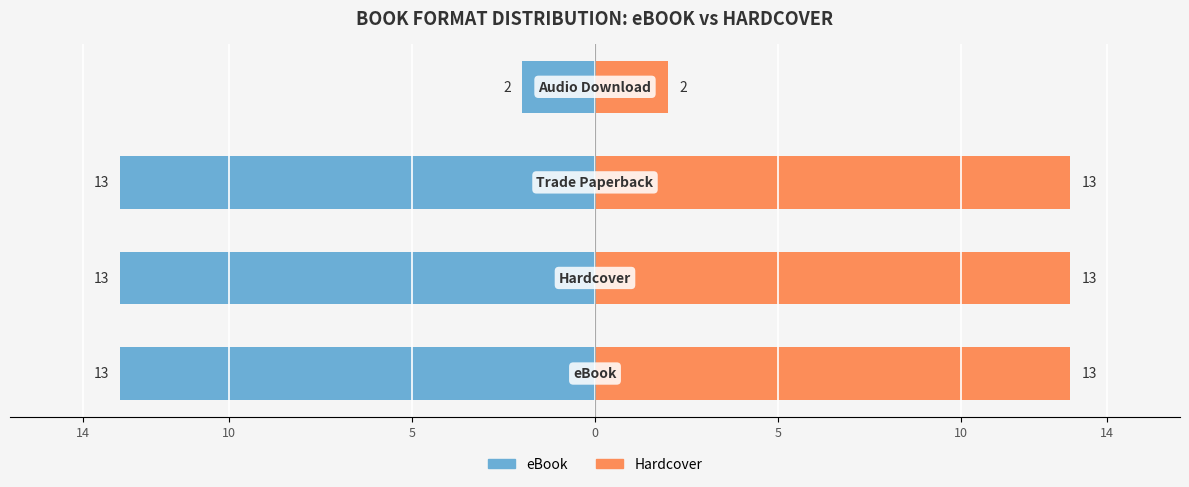

What is the sum of all eBook values?

-41